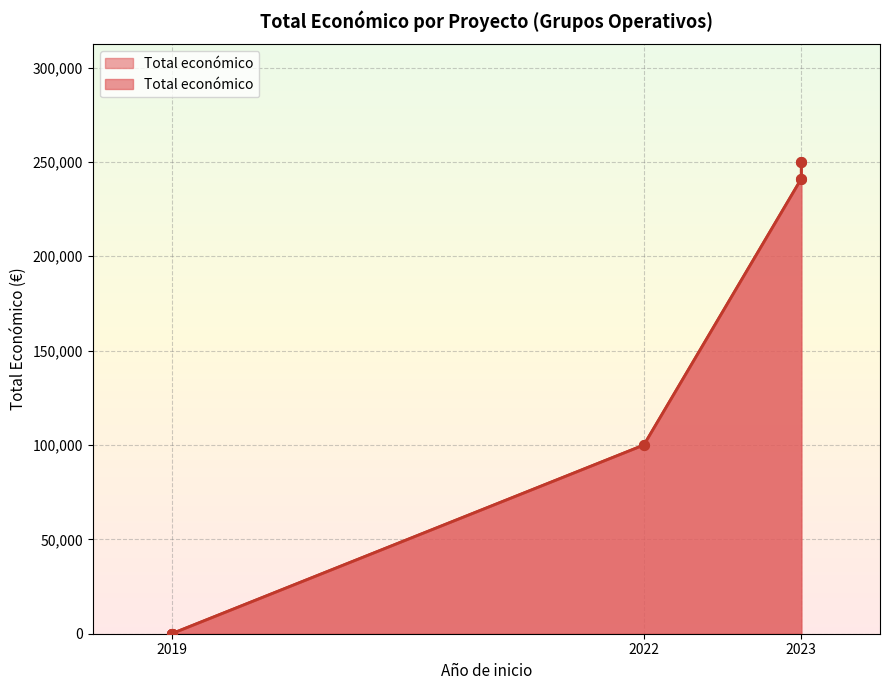

What position from the right is 2023 (OPTICURING)?

2